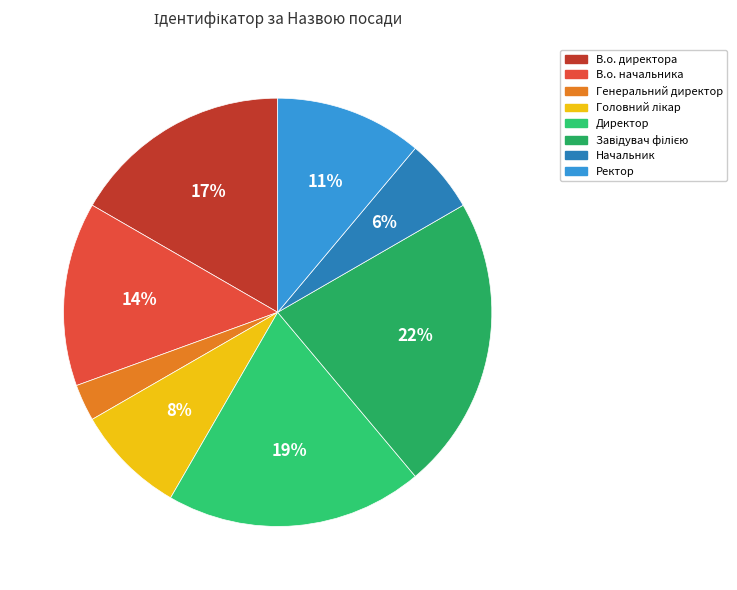

Does Директор represent more than half of the total?

No